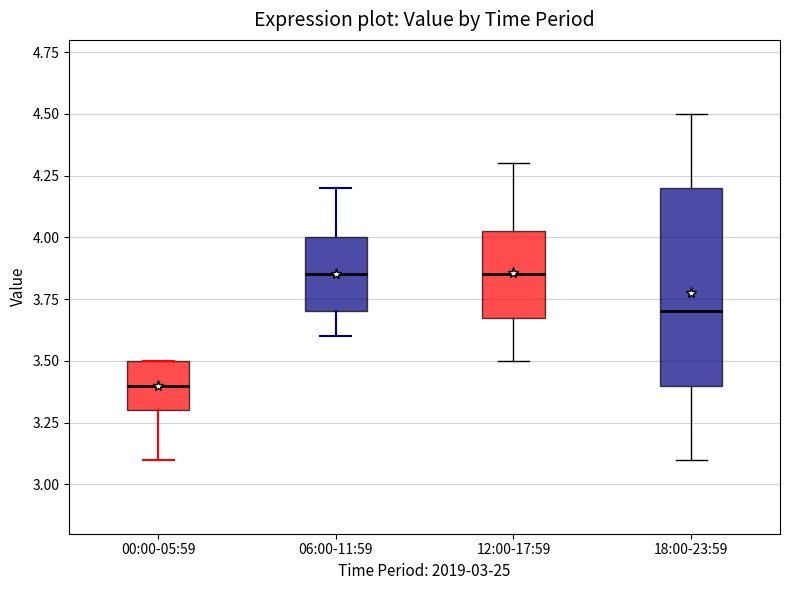

Where is the upper edge of the box for 00:00-05:59 on the y-axis? The values are not printed on the chart, so give them approximately, as read against the axis.

3.50